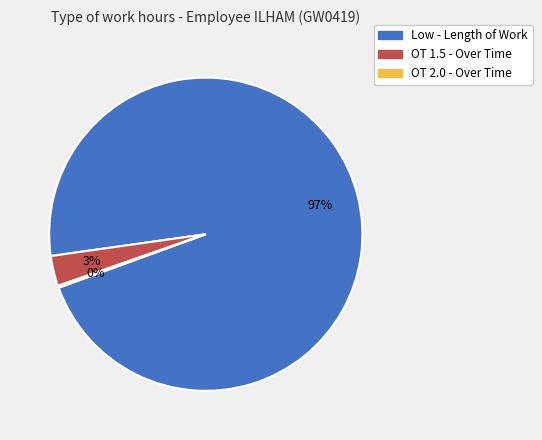

To the nearest percent, what is the average slice percentage?

33%